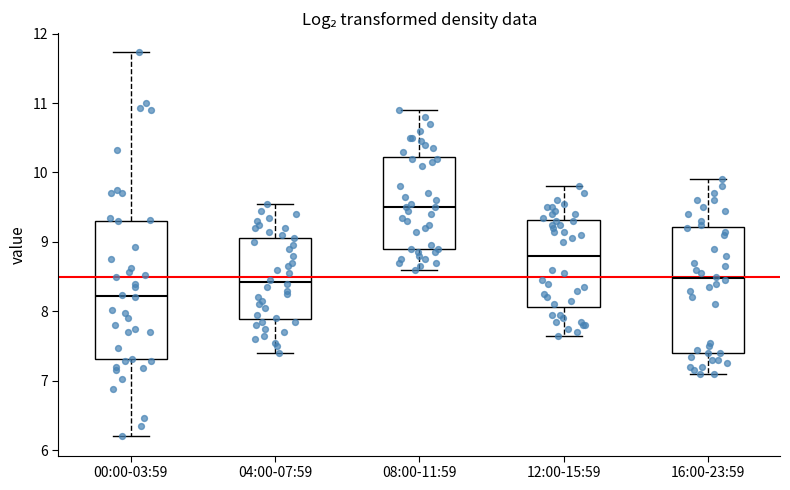

Reading left to right, transcribe this box plot: for each box, give where its median line is, the range the box spans, and where its two whiskers end, as read against the y-axis. The values are not printed on the chart, so give them approximately, as read against the axis.

00:00-03:59: median 8.2, box 7.3 to 9.3, whiskers 6.2 to 11.7
04:00-07:59: median 8.4, box 7.9 to 9.1, whiskers 7.4 to 9.6
08:00-11:59: median 9.5, box 8.9 to 10.2, whiskers 8.6 to 10.9
12:00-15:59: median 8.8, box 8.1 to 9.3, whiskers 7.7 to 9.8
16:00-23:59: median 8.5, box 7.4 to 9.2, whiskers 7.1 to 9.9